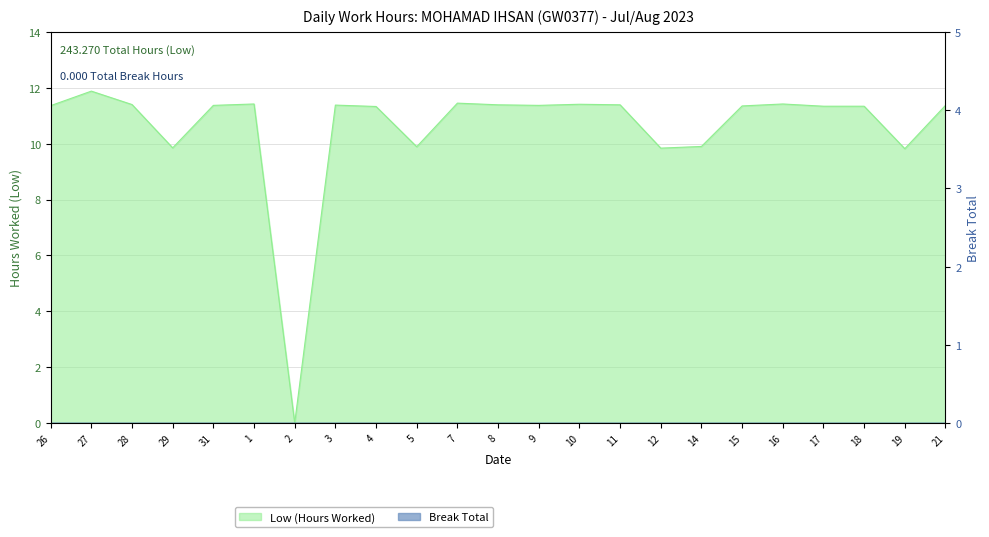

Does the chart have visible grid lines?

Yes